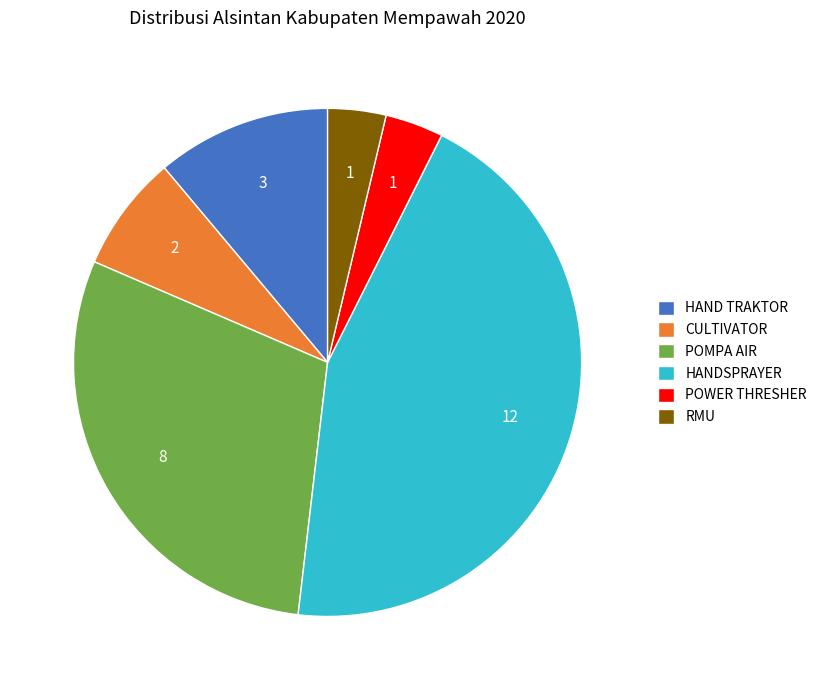

Is there a majority slice in this chart?

No